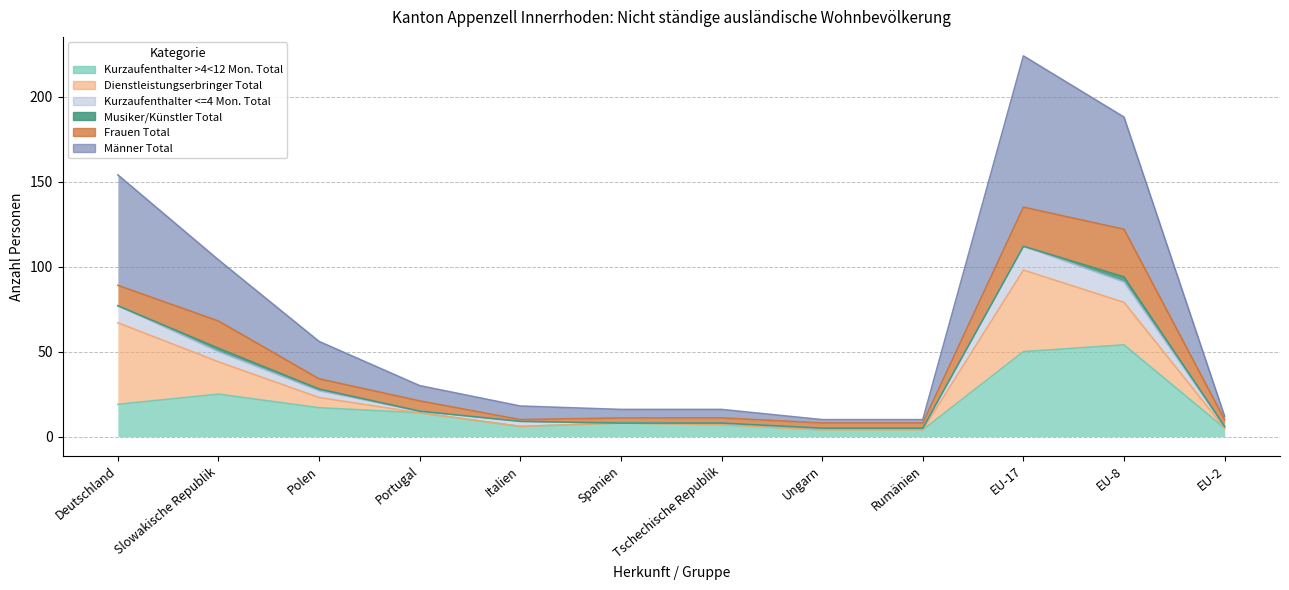

Which label corresponds to the smallest value in the chart?

Ungarn